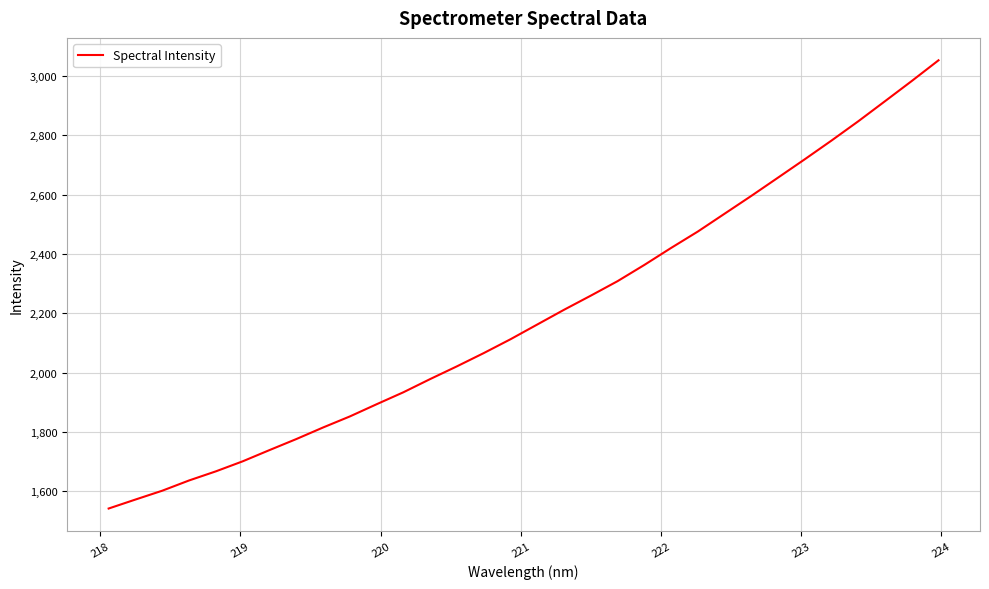

Is this an area chart (filled region under the line)?

No